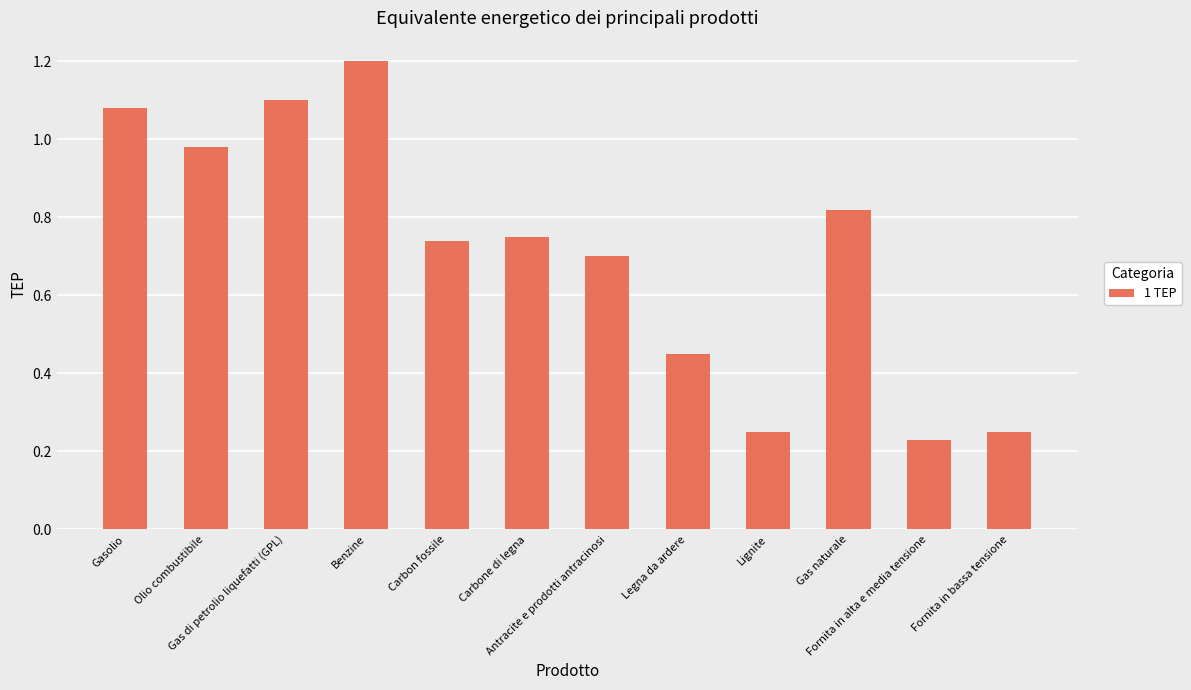

What is the label of the 9th bar from the left?

Lignite